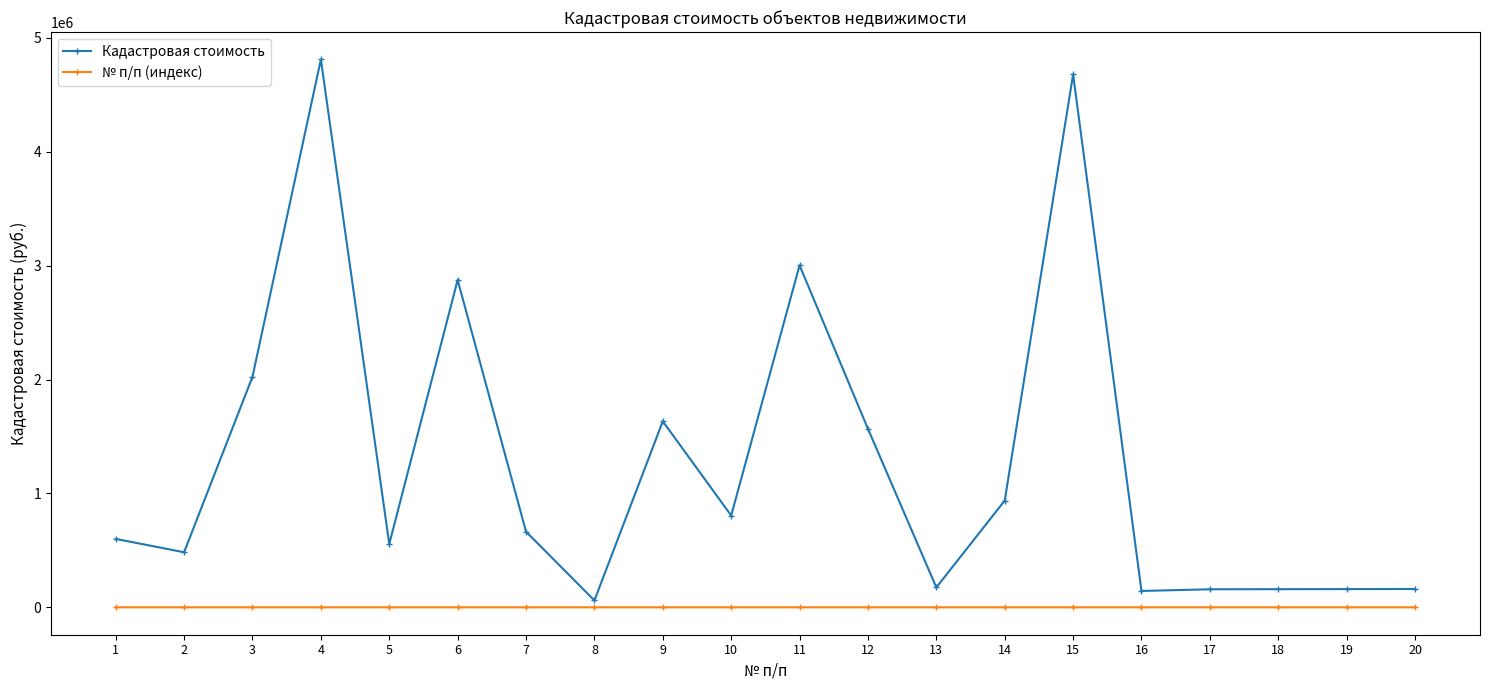

Is this an area chart (filled region under the line)?

No